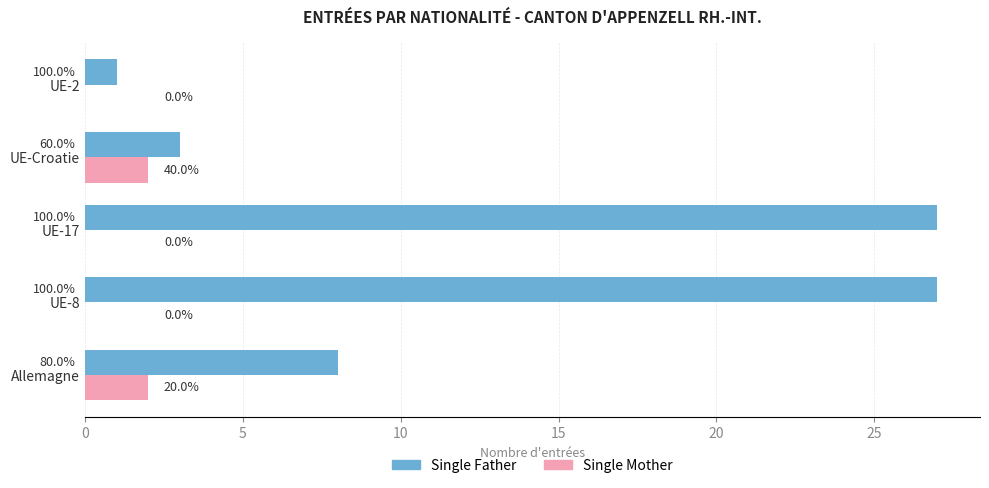

What are all the series names shown in the legend?

Single Father, Single Mother